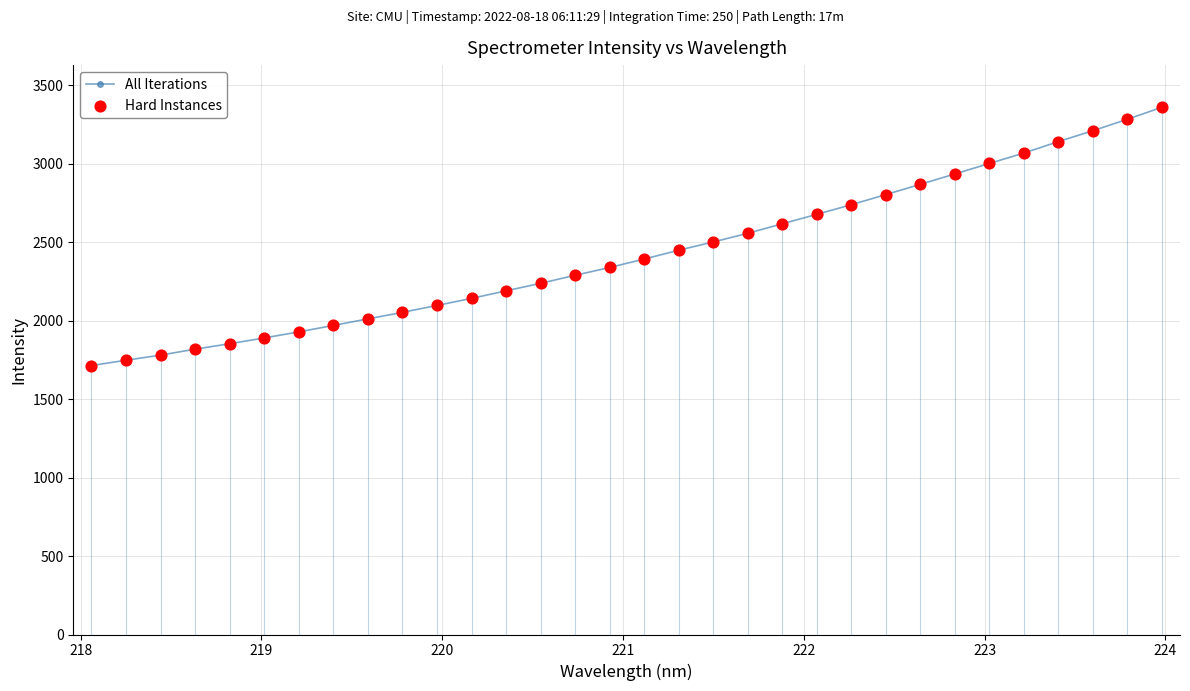

What is the difference between the maximum and minimum values?

1645.2